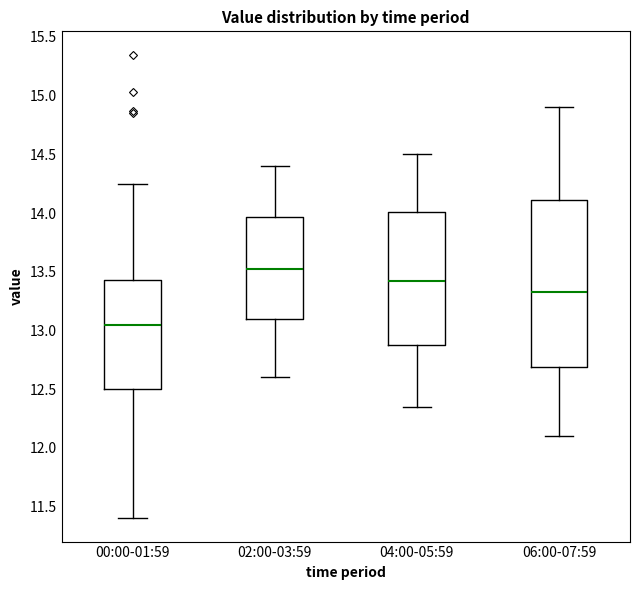

Comparing the boxes themselves (not the whiskers), which one is the tallest?

06:00-07:59